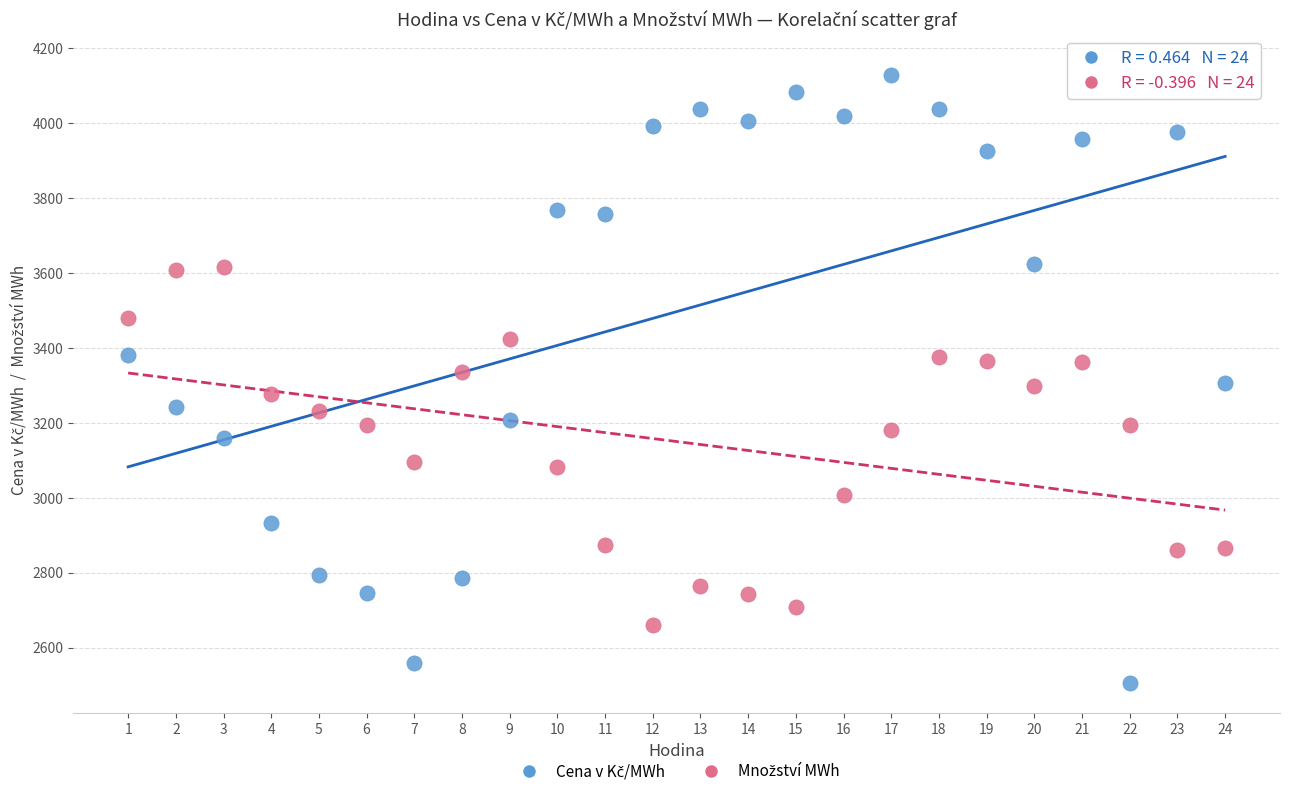

What is the X range (max minus min) for the scatter plot?

23.0